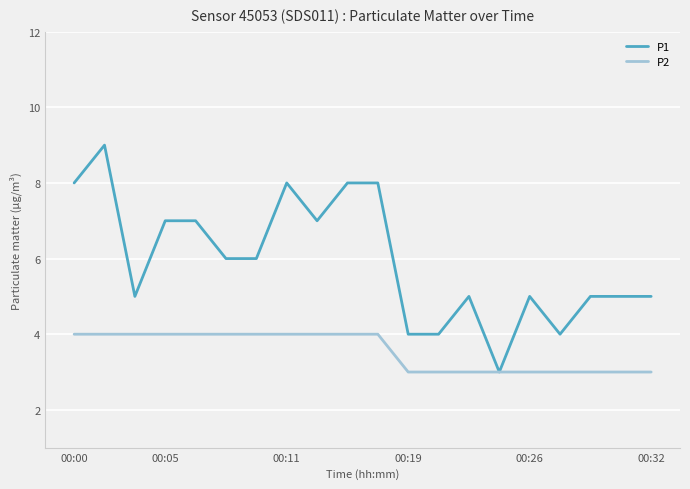

Which series has the largest total across all categories?

P1